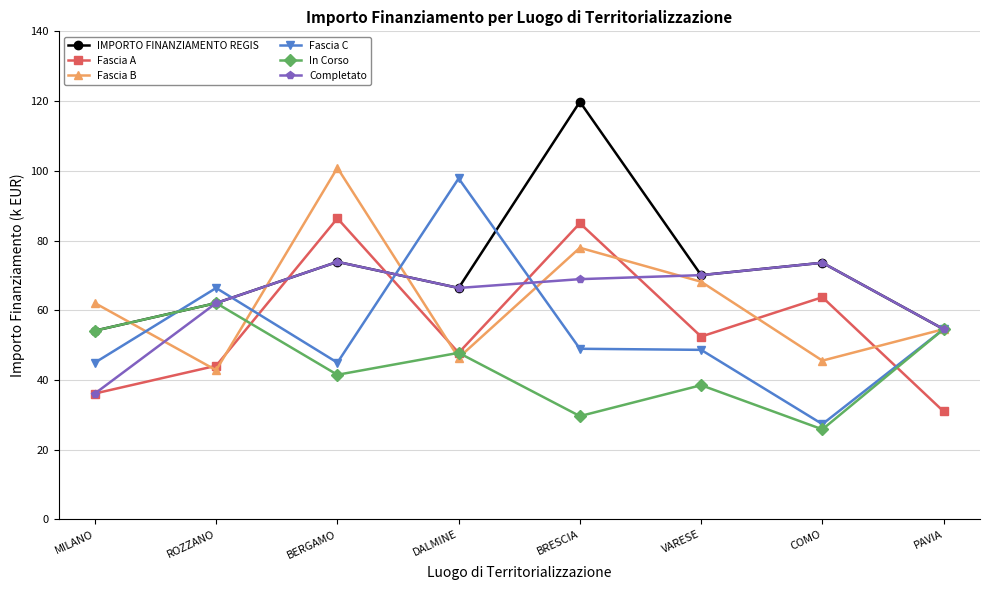

Where does the Fascia C series first go above 48?

ROZZANO